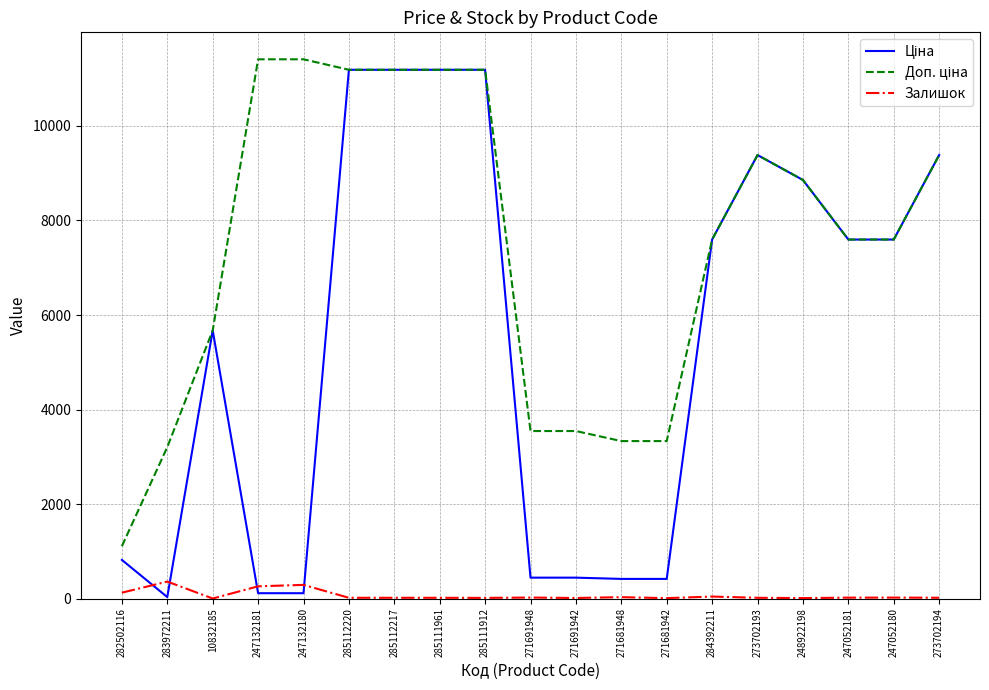

Is it true that Залишок equals 43.0 at 284392211?

True